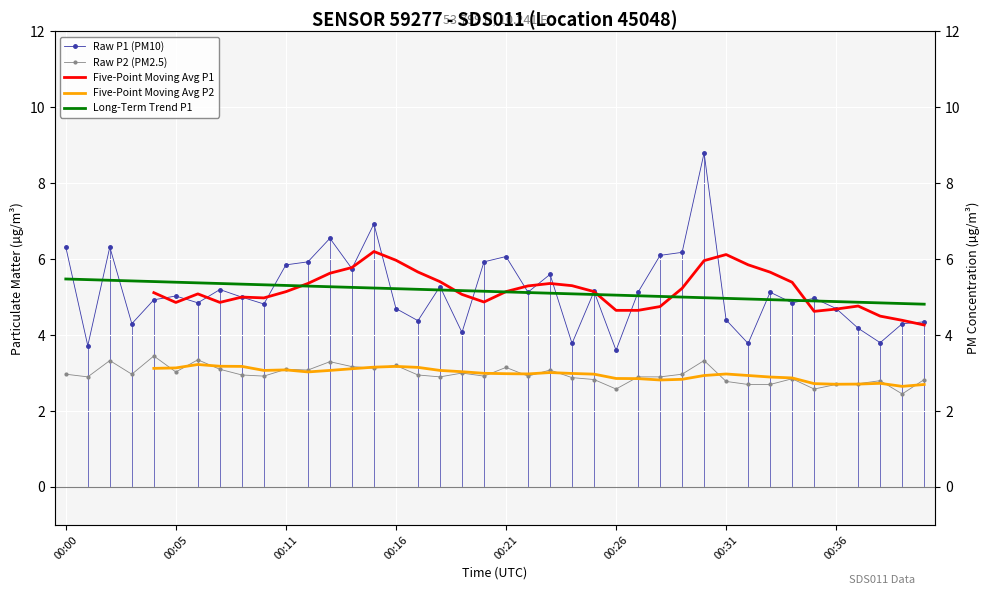

How many interior local valleys does the Five-Point Moving Avg P1 series have?

6